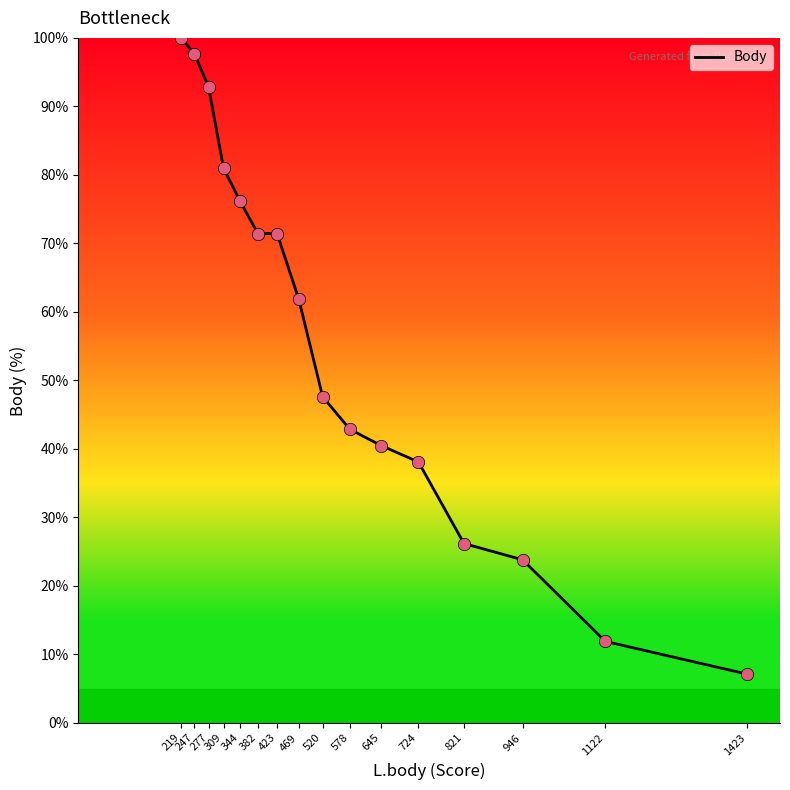

What is the change in value from 645 to 1423?

-33.3